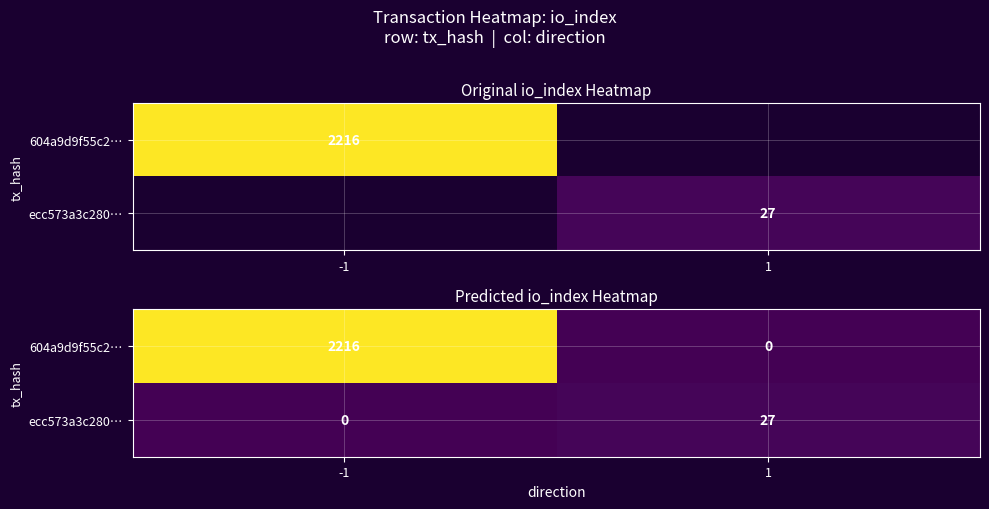

The value of 604a9d9f55c2… at -1 is 2216. True or false?

True